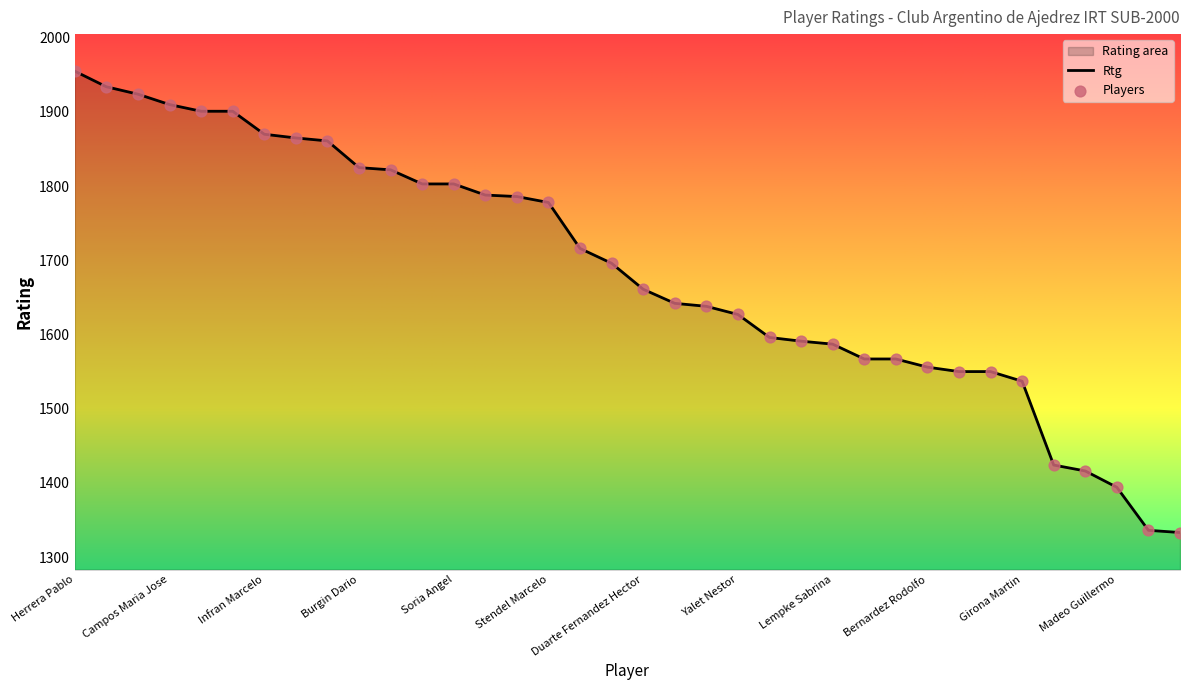

What is the ratio of the value at Burgin Dario to the value at Firpo Ricardo?

1.1